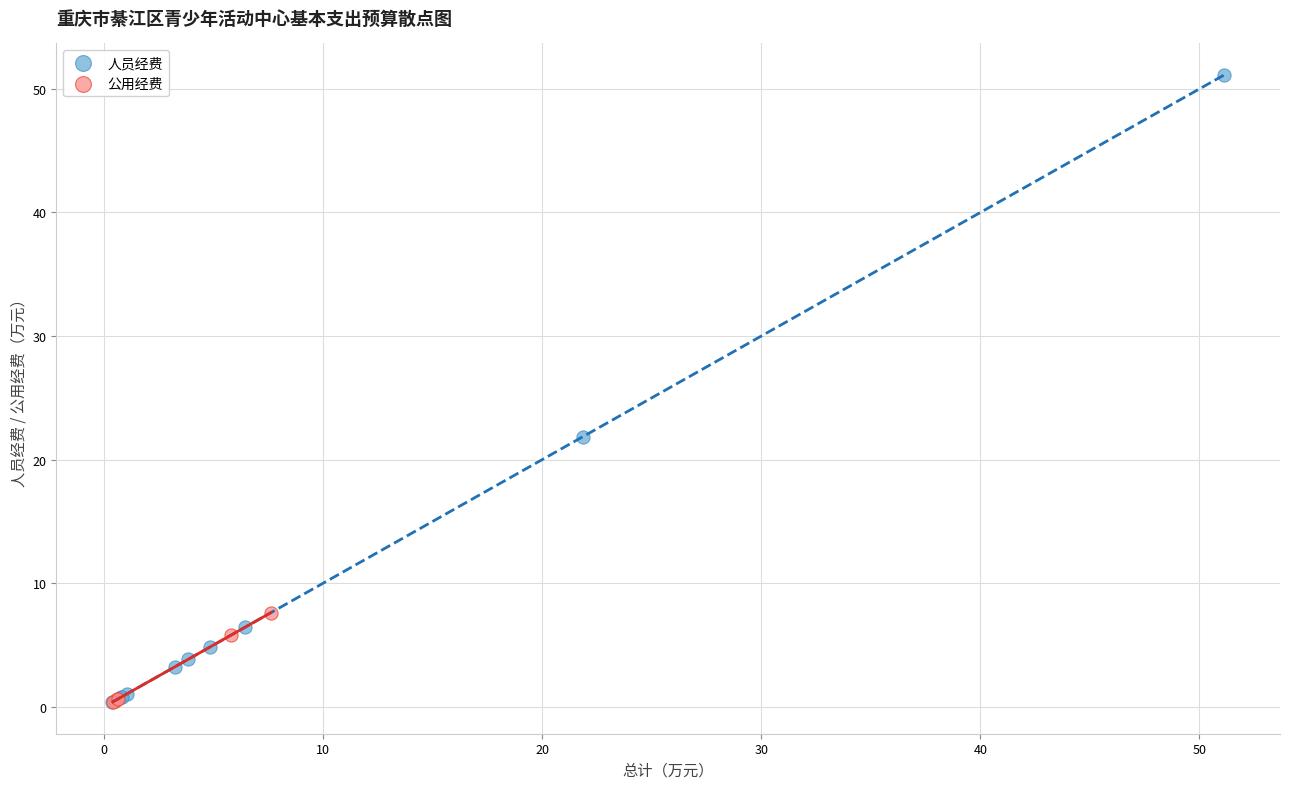

Which series has the widest spread of Y values?

人员经费